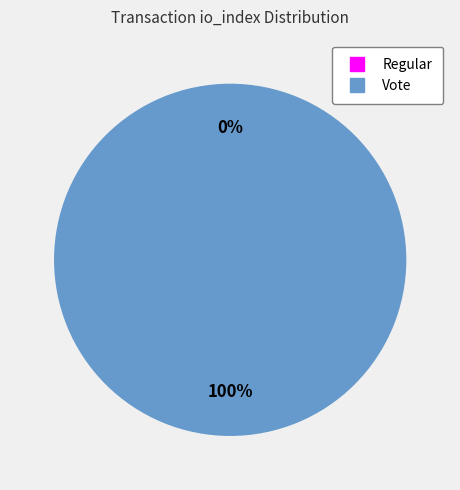

True or false: Regular (io_index=0) accounts for 0% of the total.

True